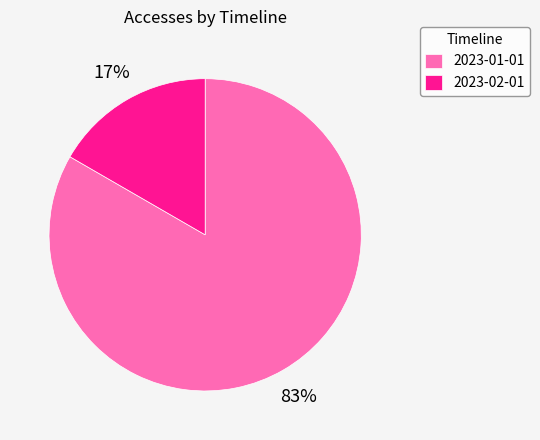

To the nearest percent, what percentage of the pie is 2023-01-01?

83%